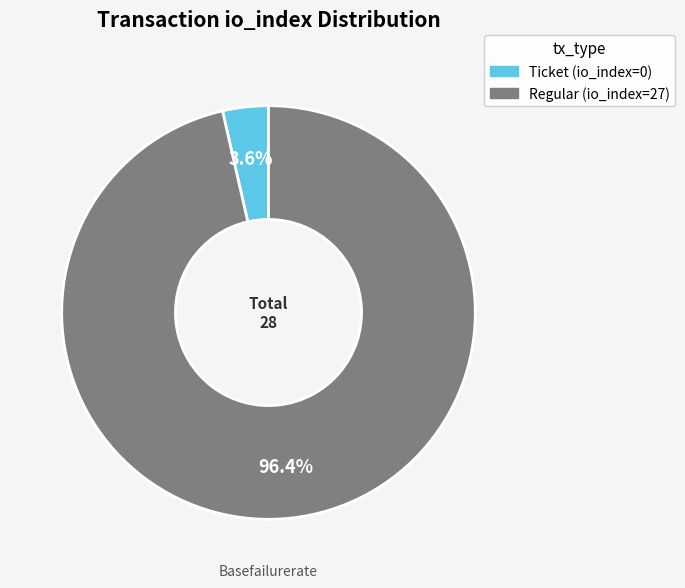

Does any single category account for the majority?

Yes